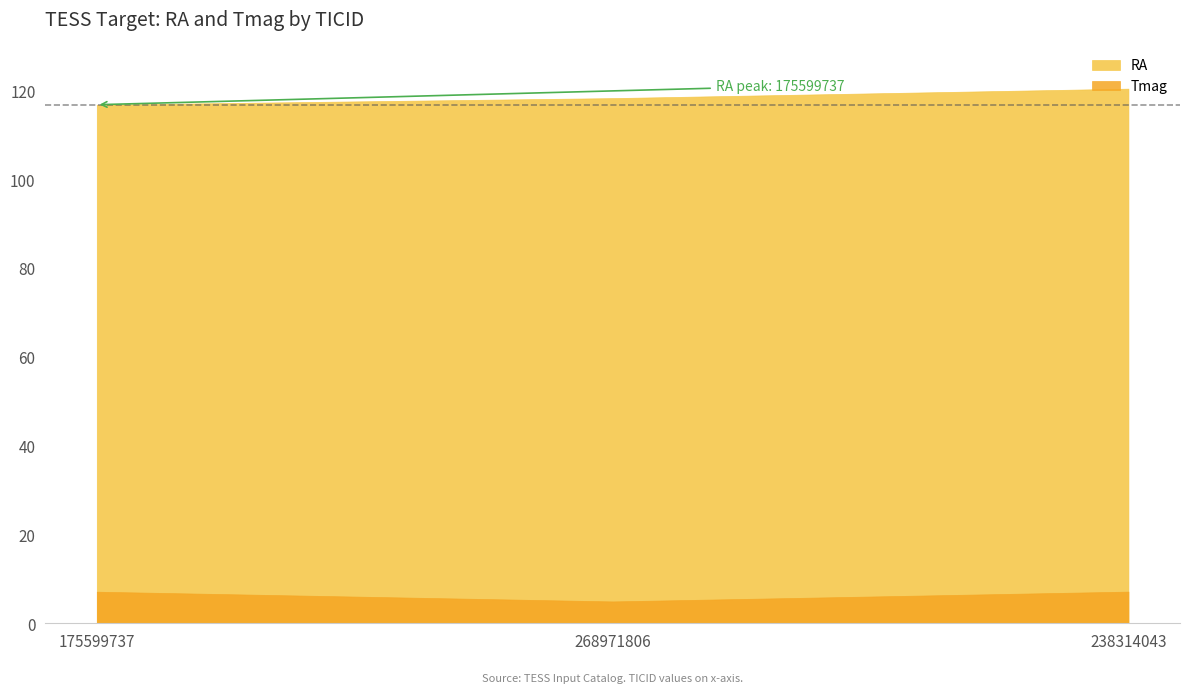

At which category does the chart reach its peak across all series?

238314043